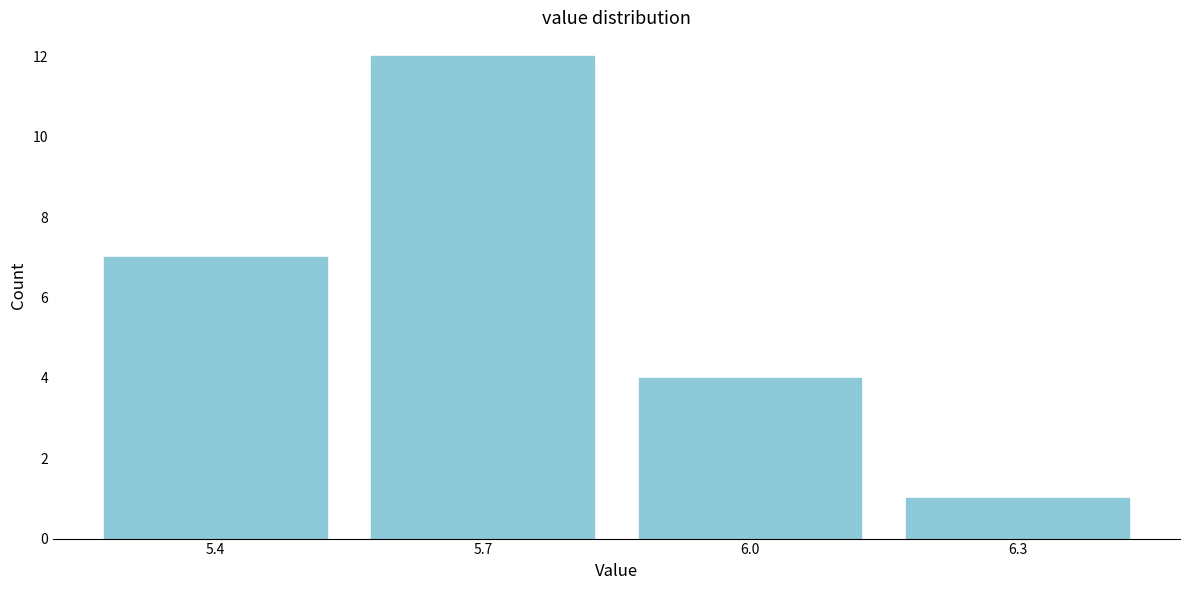

Reading left to right, what are all the values shown in this chart?

7	12	4	1